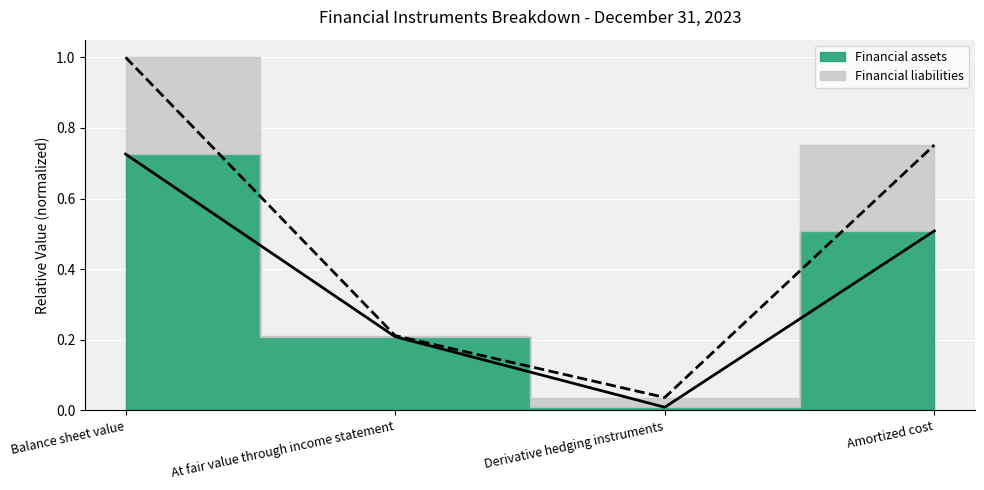

At which label is the value closest to 0?

Derivative hedging instruments